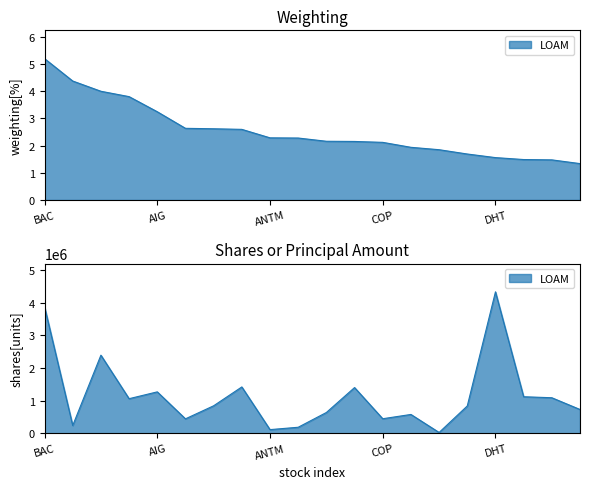

List the labels in order of value, largest first.

BAC, COST, WFC, GOOG, AIG, AXP, CBRE, C, ANTM, BRKB, AMZN, FCX, COP, SCHW, BKNG, MU, DHT, SYF, MGM, AA